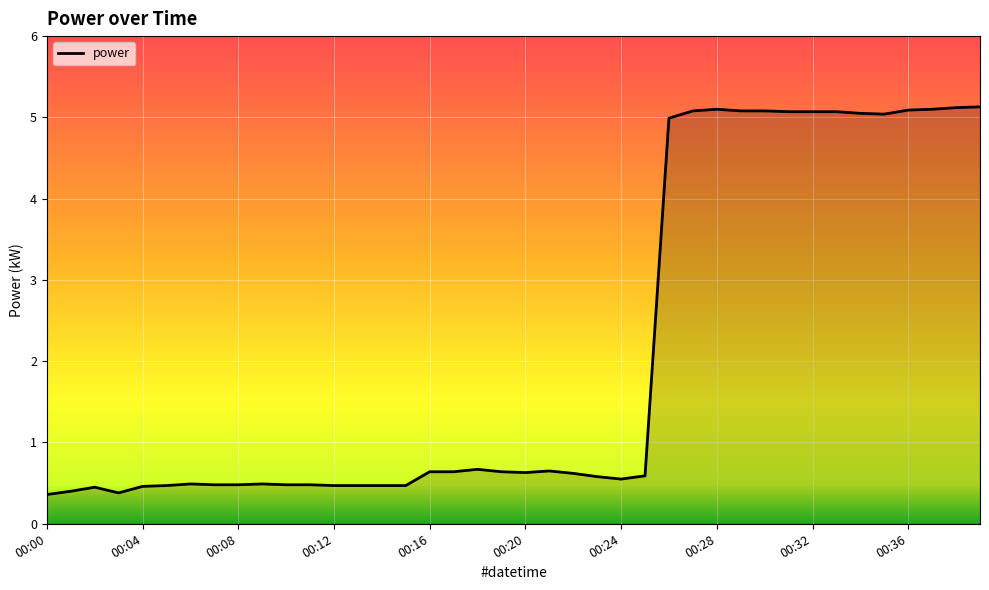

What is the difference between the maximum and minimum values?

4.8